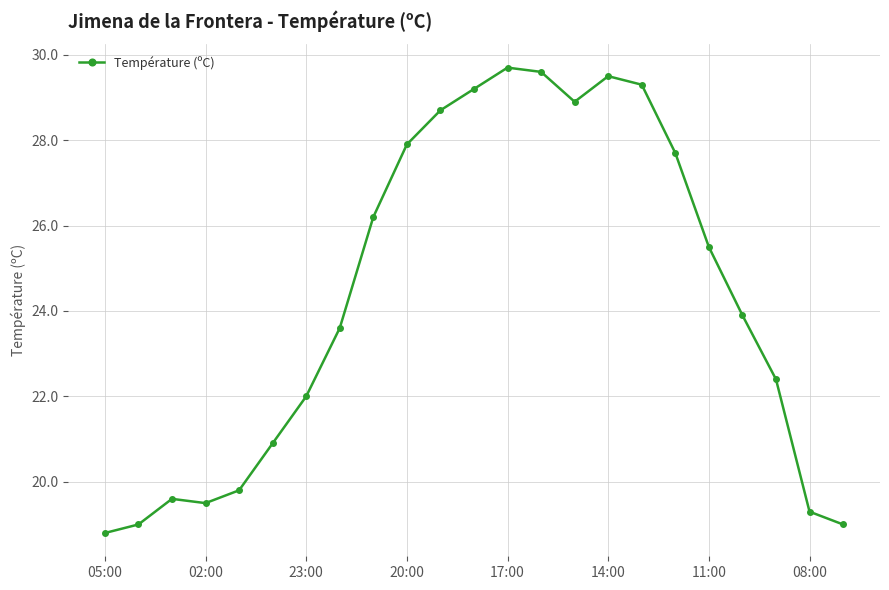

What is the average value?

24.3